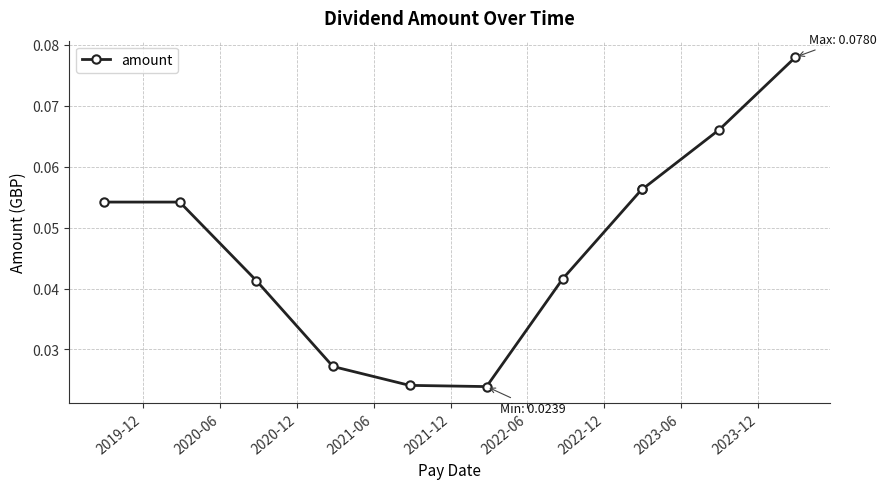

Count the values in the range 0 to 1.

11